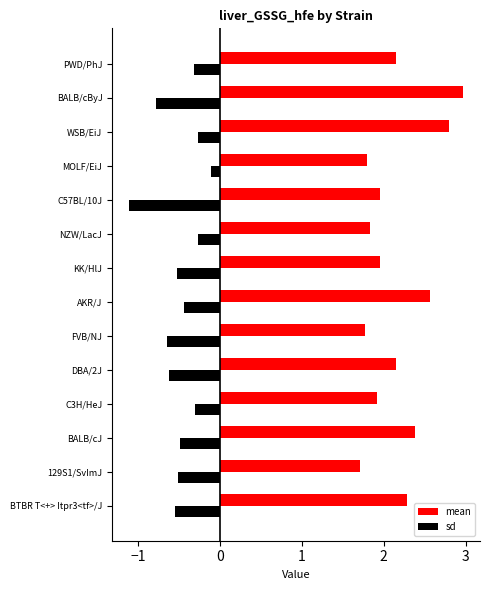

Rank the series by their maximum value, from lowest to highest.

sd, mean